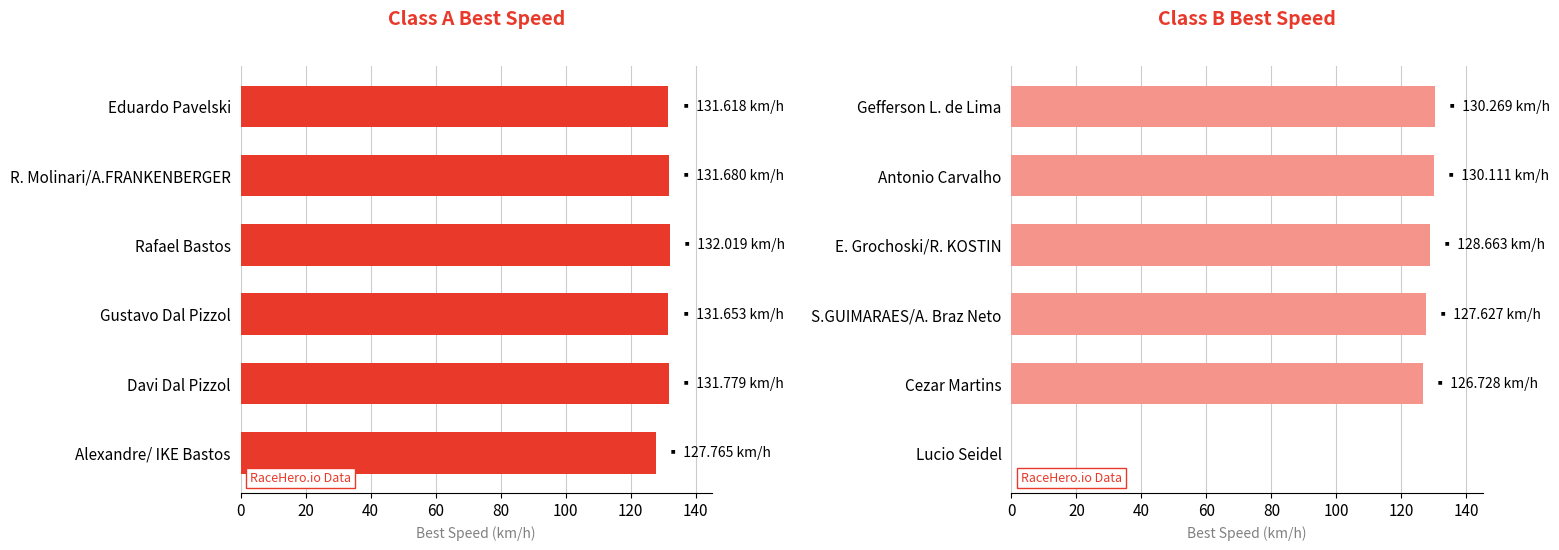

What is the value of the Class B bar at the 4th from the left?

127.6